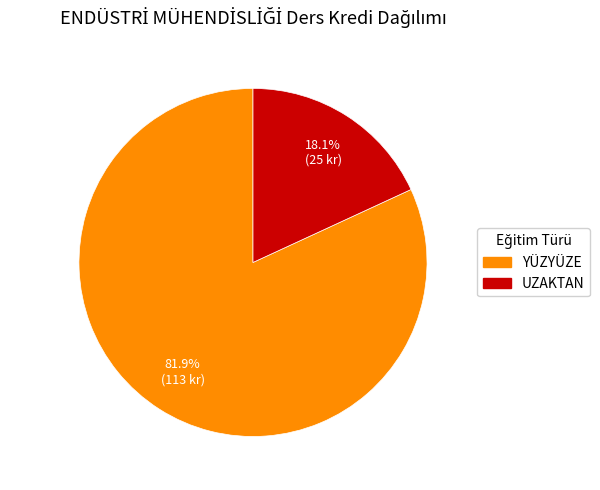

To the nearest percent, what portion does UZAKTAN represent?

18%